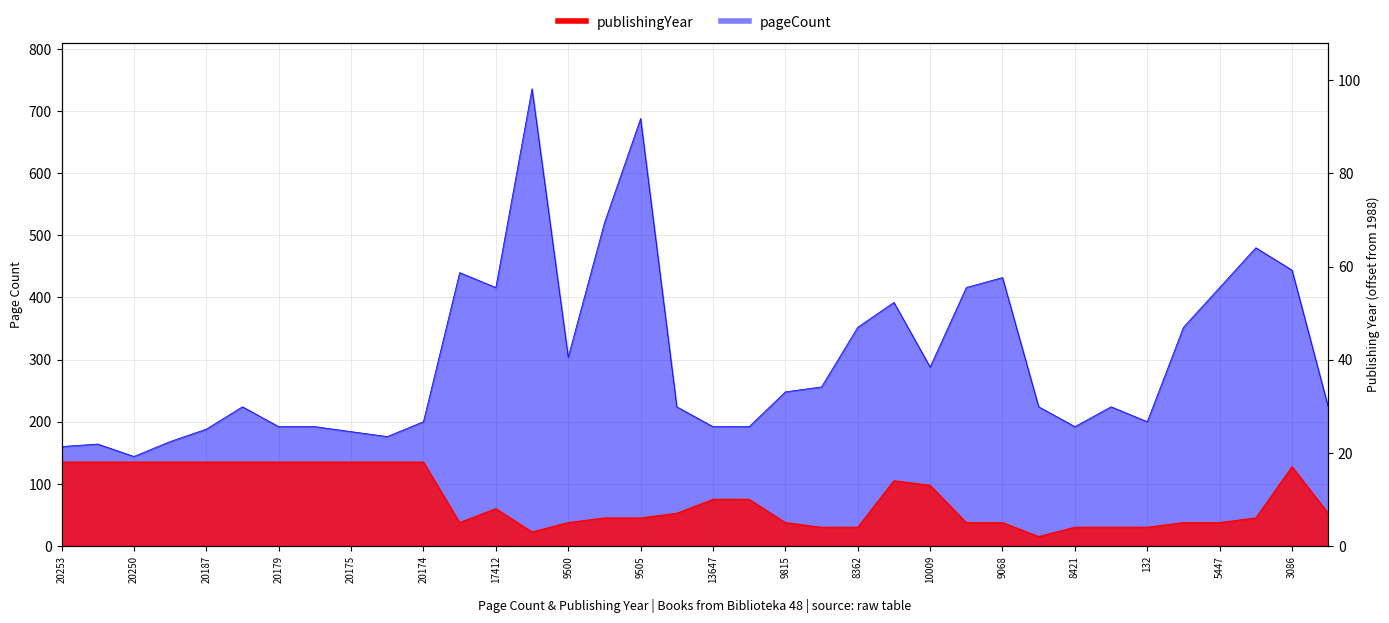

How many interior local valleys does the publishingYear series have?

3